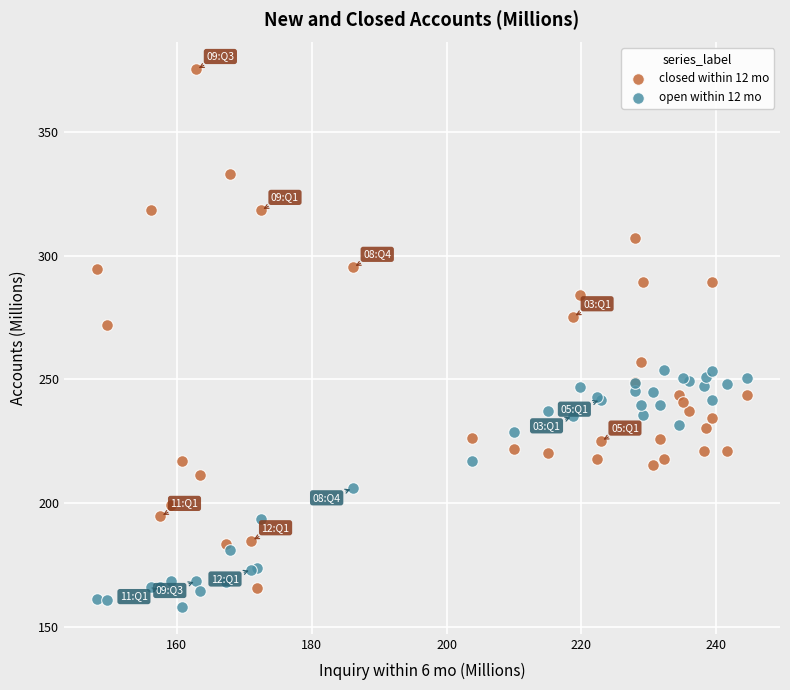

Across all series, what Y value is closest to 266?

272.0